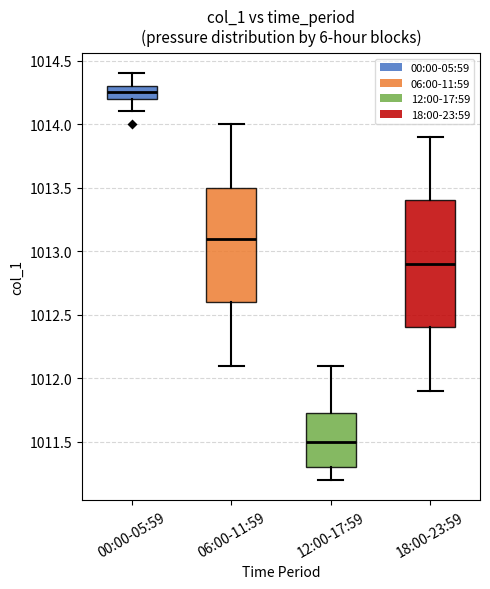

Reading left to right, transcribe this box plot: for each box, give where its median line is, the range the box spans, and where its two whiskers end, as read against the y-axis. The values are not printed on the chart, so give them approximately, as read against the axis.

00:00-05:59: median 1014.25, box 1014.20 to 1014.30, whiskers 1014.10 to 1014.40
06:00-11:59: median 1013.10, box 1012.60 to 1013.50, whiskers 1012.10 to 1014.00
12:00-17:59: median 1011.50, box 1011.30 to 1011.75, whiskers 1011.20 to 1012.10
18:00-23:59: median 1012.90, box 1012.40 to 1013.40, whiskers 1011.90 to 1013.90